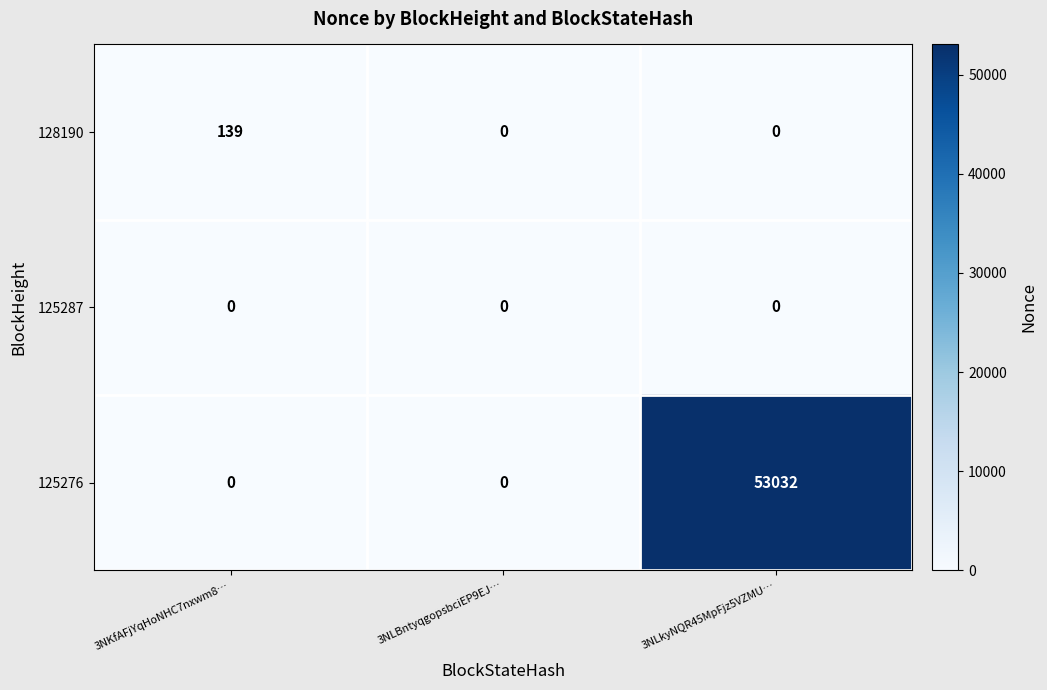

At which category is the sum across all series the highest?

3NLkyNQR45MpFjz5VZMU…